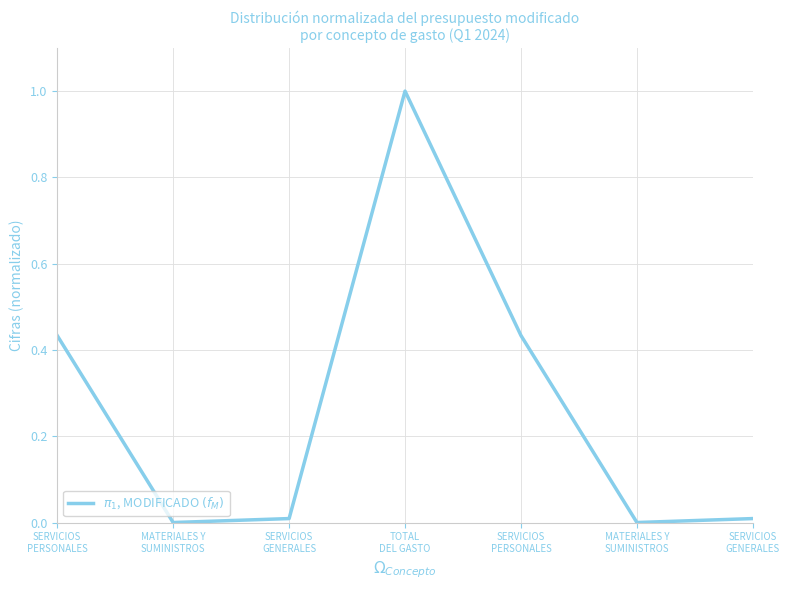

What is the difference between the maximum and minimum values?

1.0